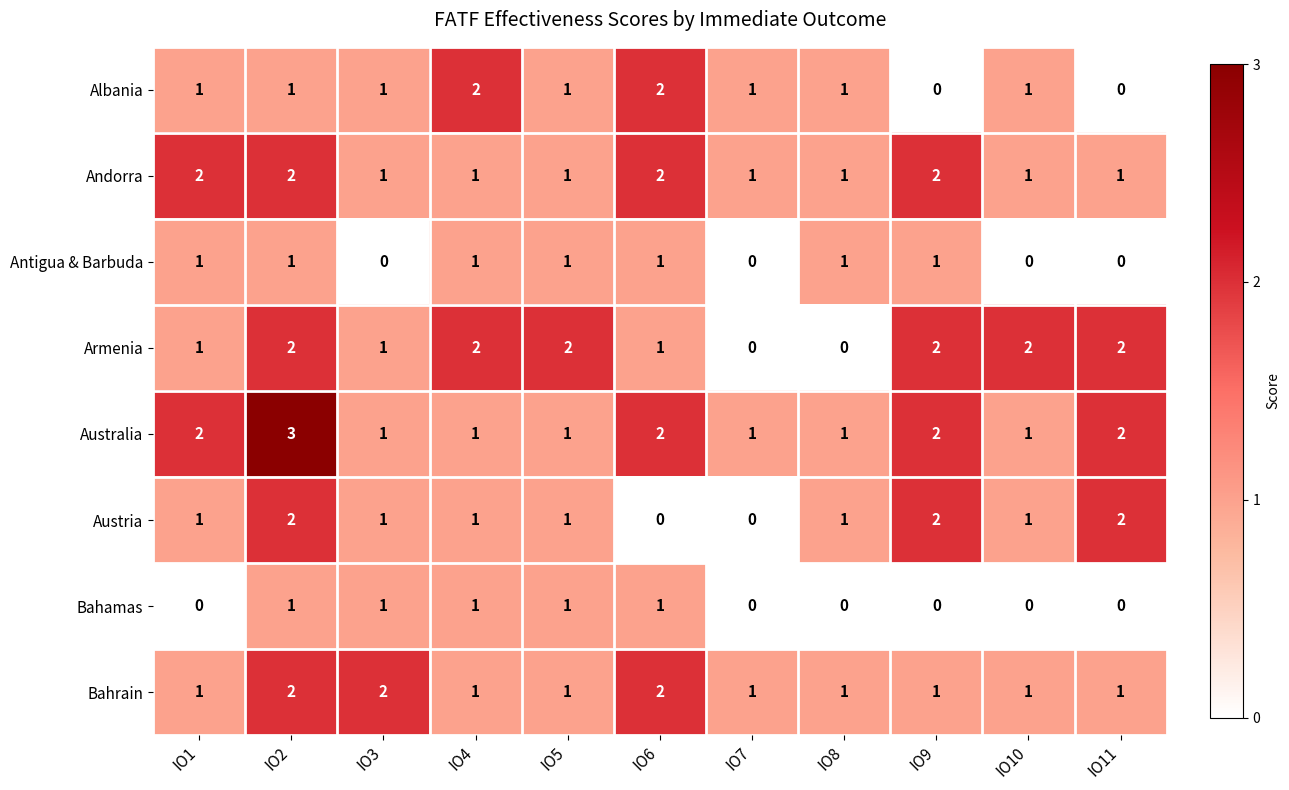

What is the total value across all series at IO2?

14